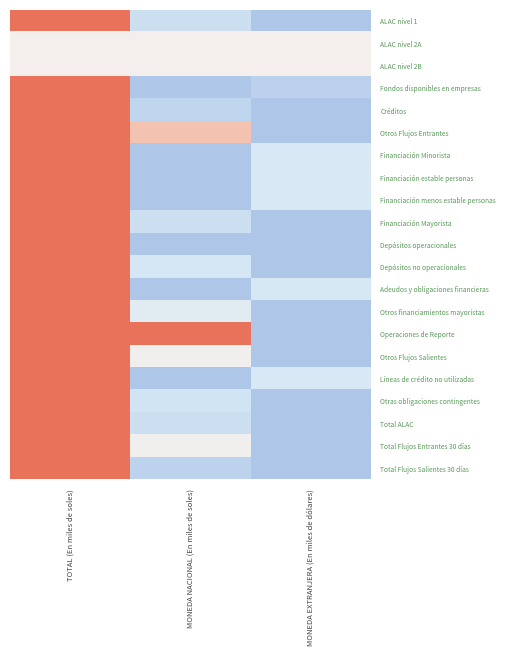

How many categories are shown in the chart?

3